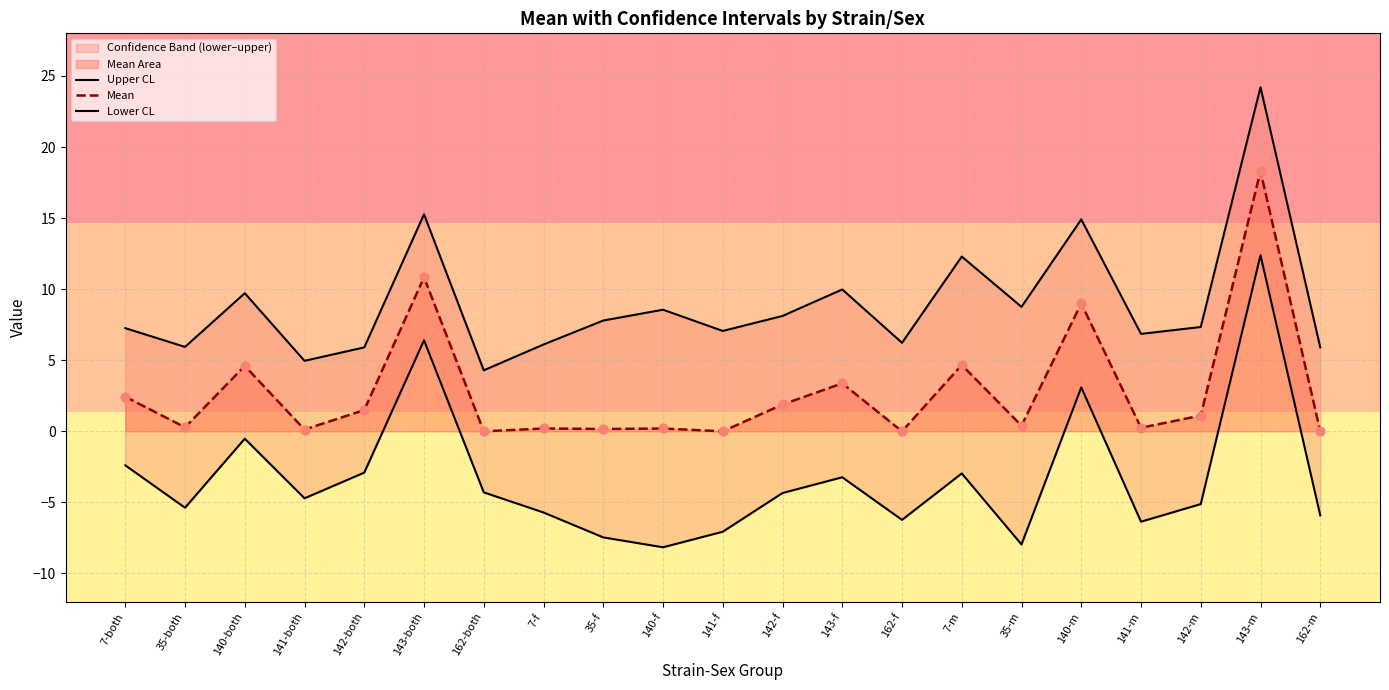

At which category is the sum across all series the highest?

143-m